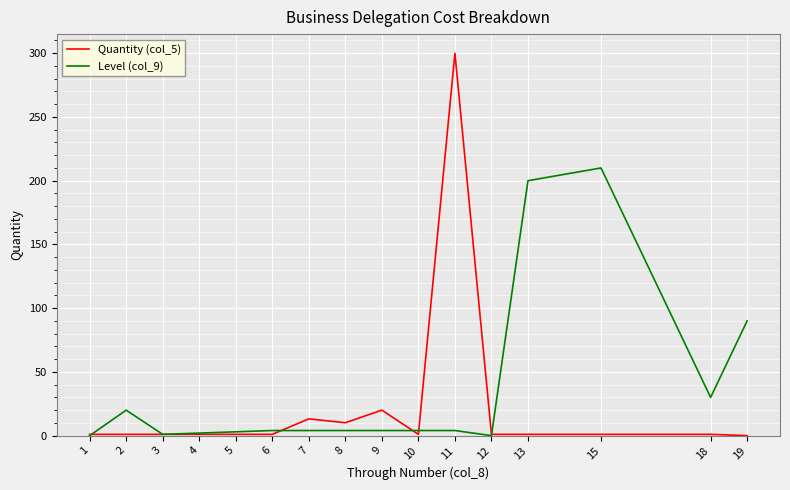

The Quantity (col_5) series shows 98.3 at 19. True or false?

False